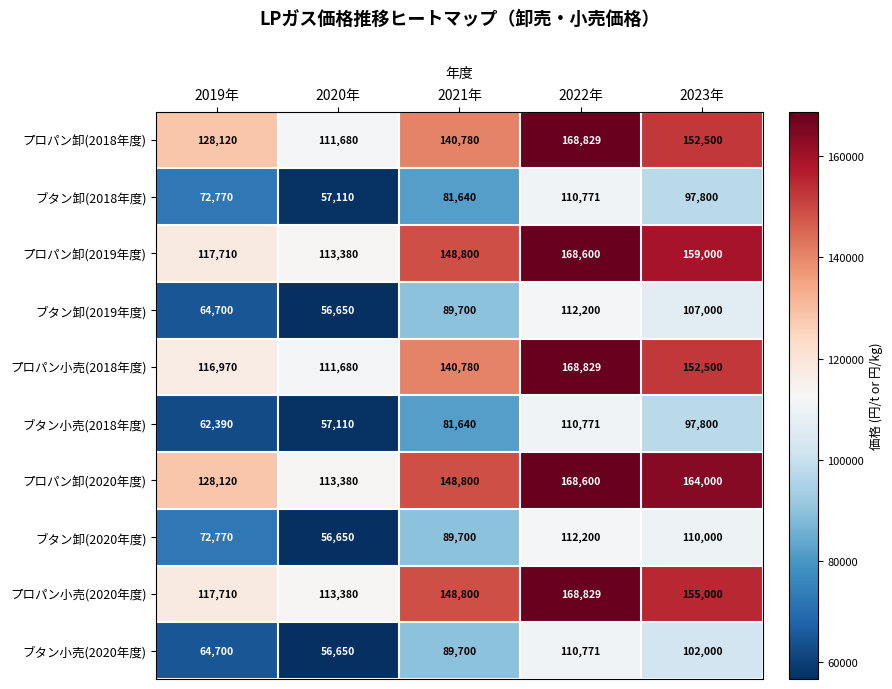

True or false: プロパン卸(2020年度) has a value of 28504 at 2019年.

False